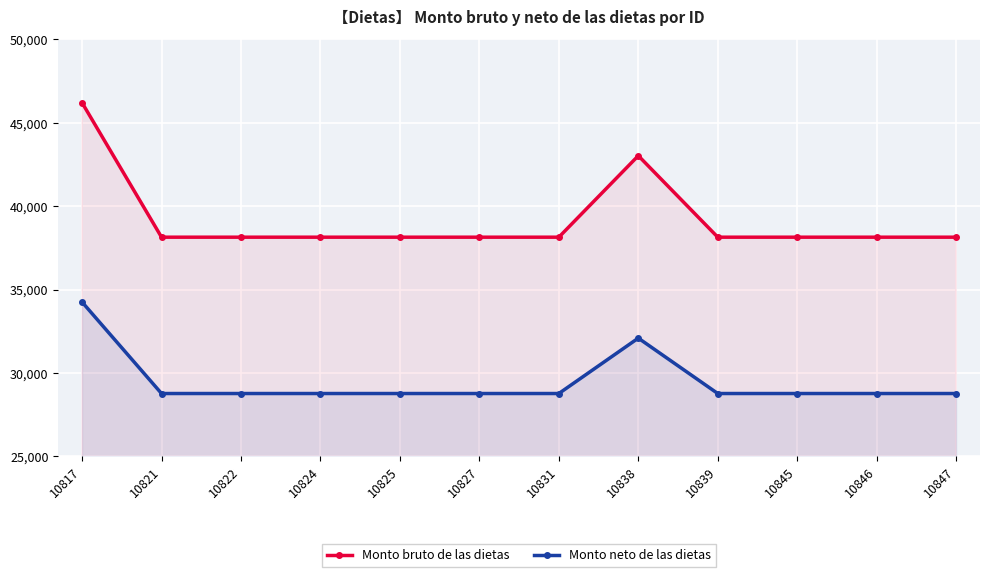

What is the total value across all series at 10846?

66909.7